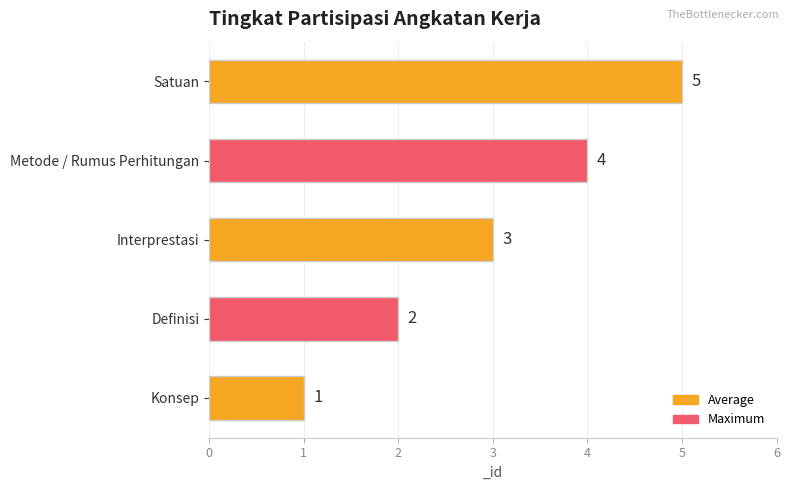

At which category does the chart reach its minimum across all series?

Konsep